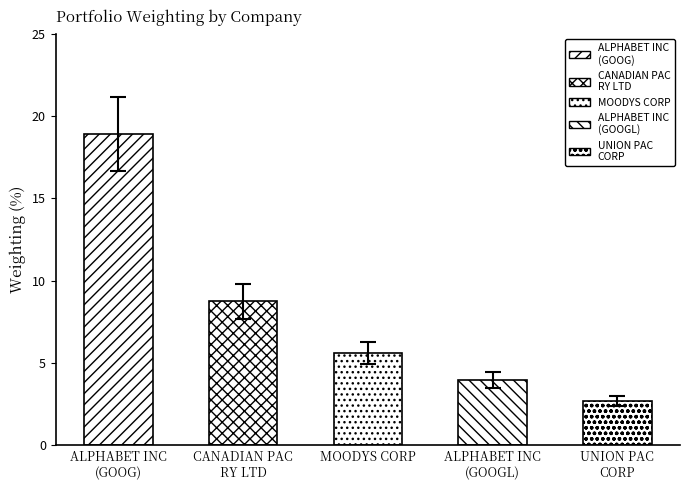

Approximately how many times larger is the value at UNION PAC
CORP compared to ALPHABET INC
(GOOGL)?

0.7